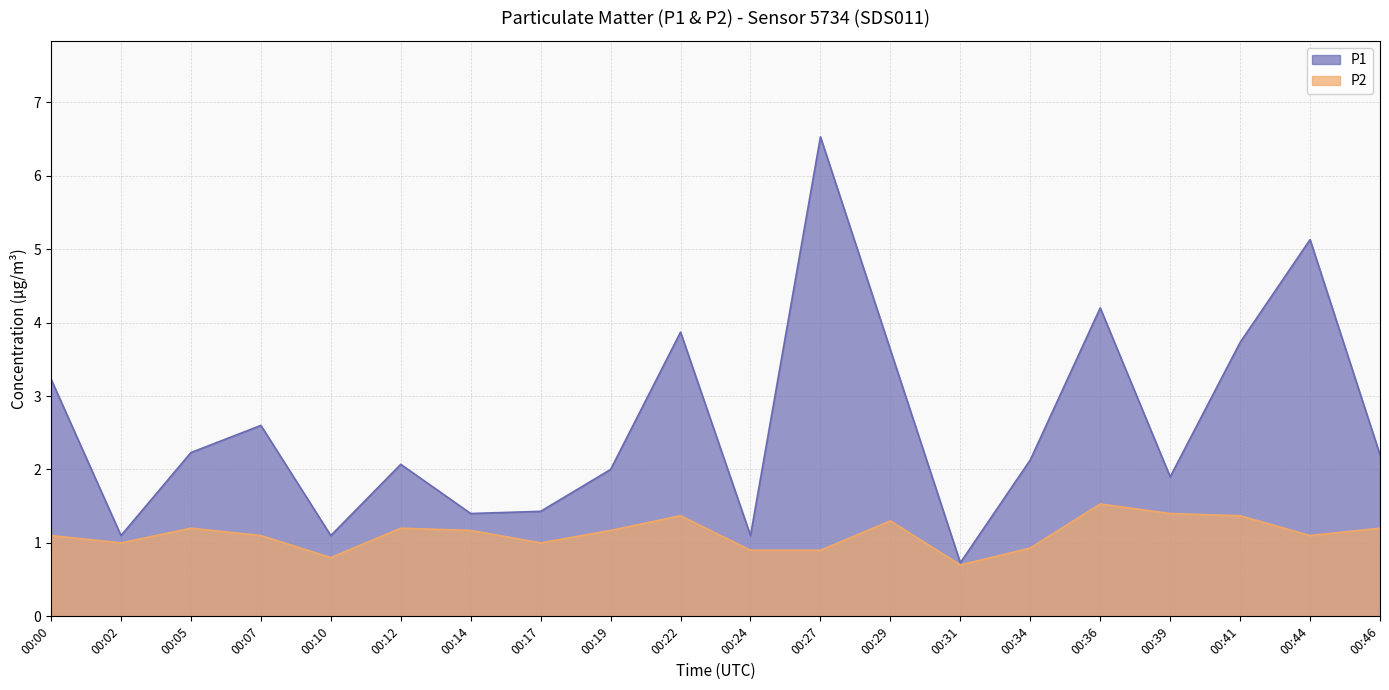

What is the value of the P1 point at the 2nd from the left?

1.1